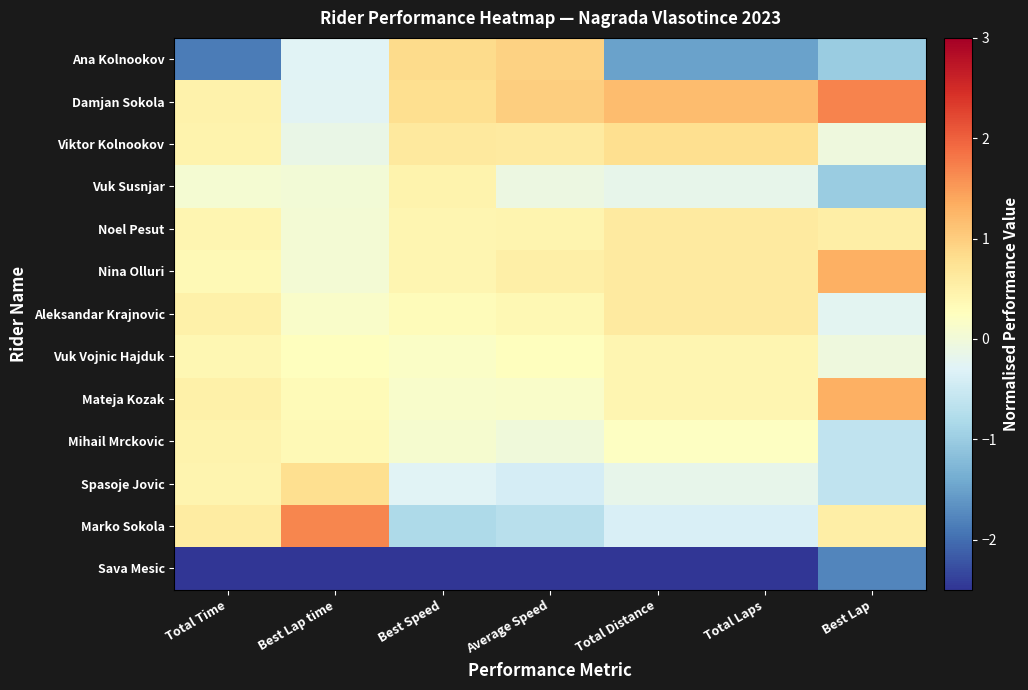

Reading left to right, extract all data points from this chart.

Ana Kolnookov: Total Time=-1.9	Best Lap time=-0.3	Best Speed=0.8	Average Speed=0.9	Total Distance=-1.5	Total Laps=-1.5	Best Lap=-1.0
Damjan Sokola: Total Time=0.5	Best Lap time=-0.2	Best Speed=0.8	Average Speed=1.0	Total Distance=1.2	Total Laps=1.2	Best Lap=1.7
Viktor Kolnookov: Total Time=0.5	Best Lap time=-0.1	Best Speed=0.6	Average Speed=0.6	Total Distance=0.8	Total Laps=0.8	Best Lap=-0.0
Vuk Susnjar: Total Time=0.1	Best Lap time=0.0	Best Speed=0.4	Average Speed=-0.1	Total Distance=-0.2	Total Laps=-0.2	Best Lap=-1.0
Noel Pesut: Total Time=0.4	Best Lap time=0.0	Best Speed=0.4	Average Speed=0.4	Total Distance=0.6	Total Laps=0.6	Best Lap=0.5
Nina Olluri: Total Time=0.3	Best Lap time=0.0	Best Speed=0.4	Average Speed=0.5	Total Distance=0.6	Total Laps=0.6	Best Lap=1.3
Aleksandar Krajnovic: Total Time=0.5	Best Lap time=0.1	Best Speed=0.3	Average Speed=0.4	Total Distance=0.6	Total Laps=0.6	Best Lap=-0.2
Vuk Vojnic Hajduk: Total Time=0.4	Best Lap time=0.3	Best Speed=0.2	Average Speed=0.3	Total Distance=0.4	Total Laps=0.4	Best Lap=-0.0
Mateja Kozak: Total Time=0.5	Best Lap time=0.3	Best Speed=0.1	Average Speed=0.2	Total Distance=0.4	Total Laps=0.4	Best Lap=1.3
Mihail Mrckovic: Total Time=0.5	Best Lap time=0.4	Best Speed=0.1	Average Speed=-0.0	Total Distance=0.2	Total Laps=0.2	Best Lap=-0.6
Spasoje Jovic: Total Time=0.4	Best Lap time=0.8	Best Speed=-0.3	Average Speed=-0.4	Total Distance=-0.2	Total Laps=-0.2	Best Lap=-0.6
Marko Sokola: Total Time=0.6	Best Lap time=1.7	Best Speed=-0.8	Average Speed=-0.7	Total Distance=-0.4	Total Laps=-0.4	Best Lap=0.5
Sava Mesic: Total Time=-2.7	Best Lap time=-3.0	Best Speed=-3.1	Average Speed=-3.1	Total Distance=-2.7	Total Laps=-2.7	Best Lap=-1.8